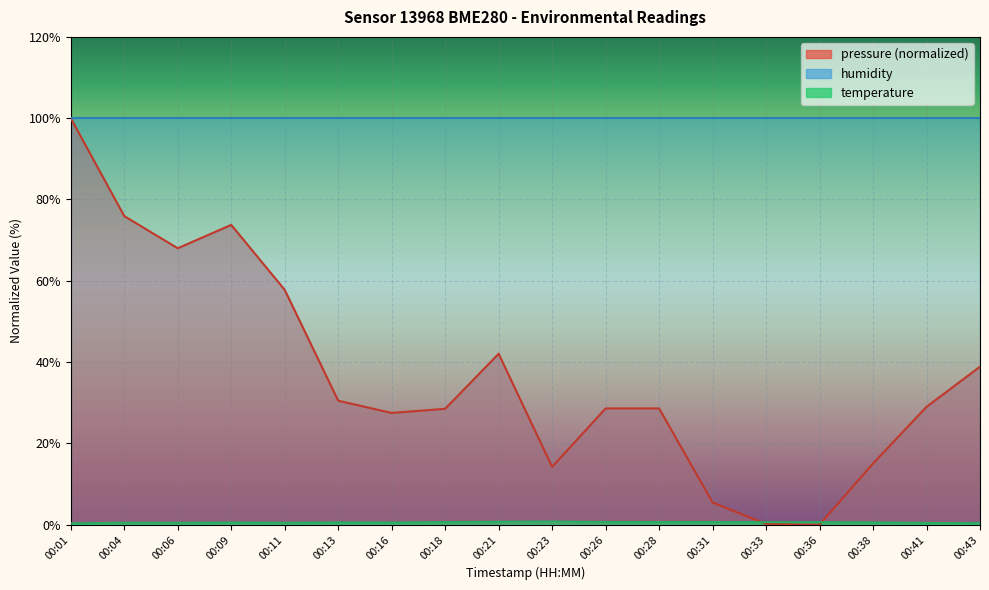

The pressure series shows -62.5 at 00:36. True or false?

False